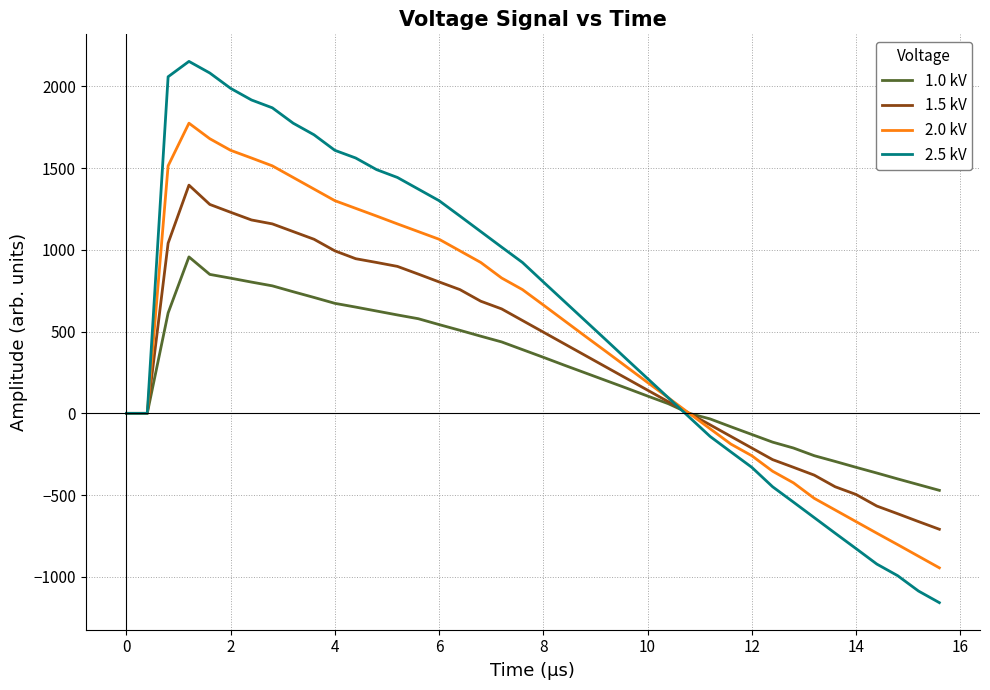

Which series has the largest range (max minus min)?

2.5 kV